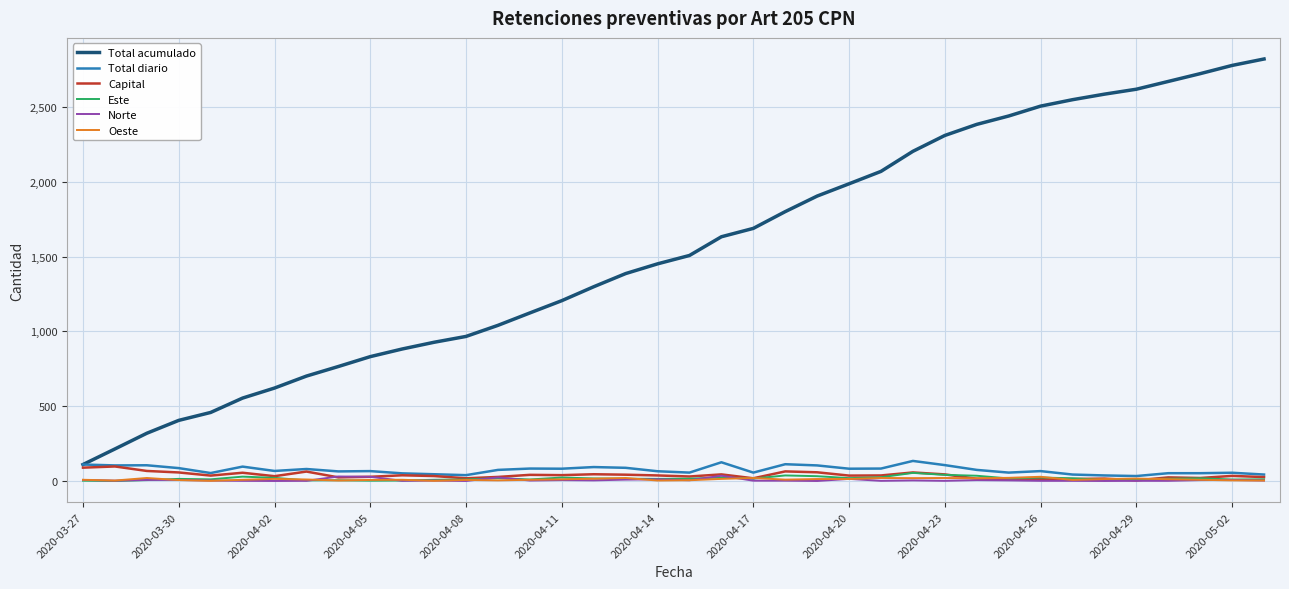

How many lines are shown in the chart?

6